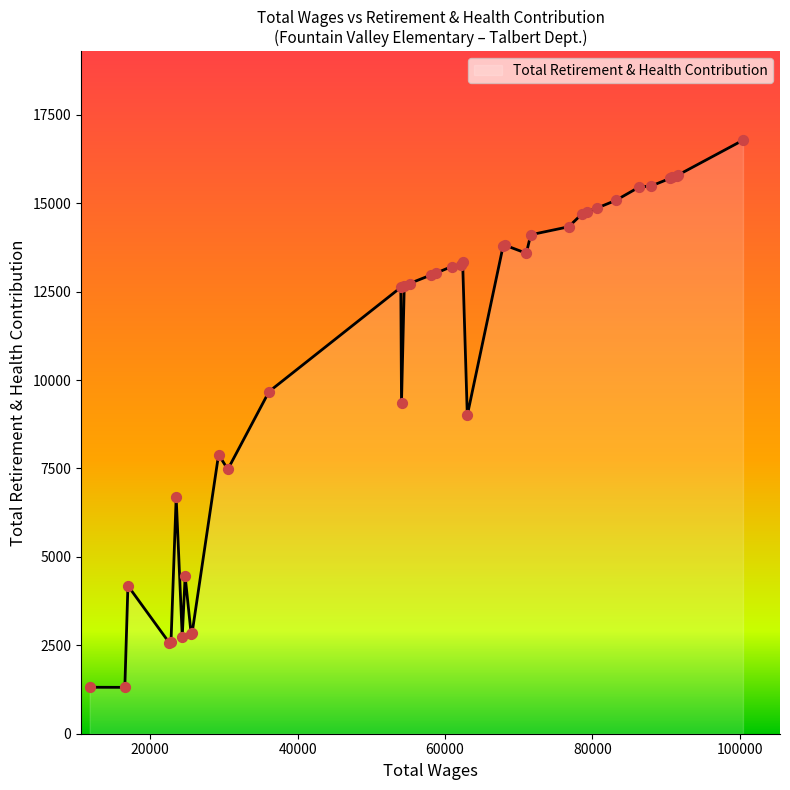

What is the minimum value shown in the chart?

1311